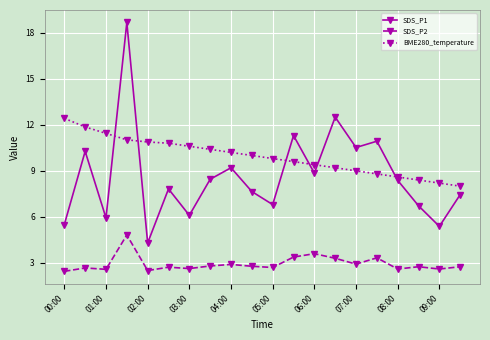

What is the sum of all SDS_P2 values?

58.8